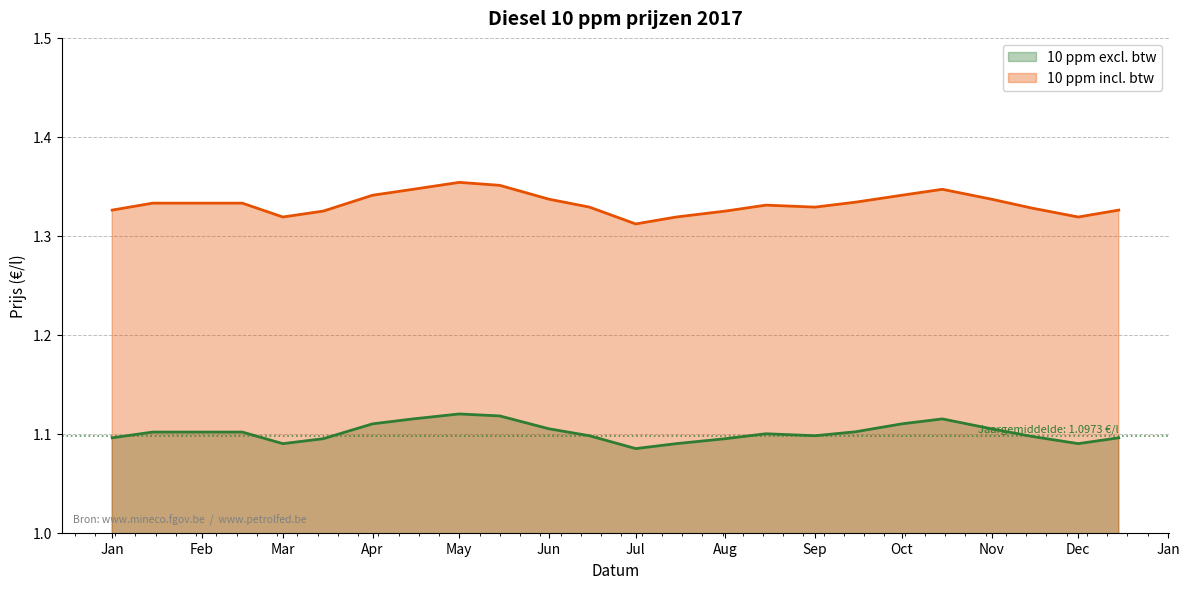

What is the value of the 10 ppm excl. btw point at the 19th from the left?

1.1